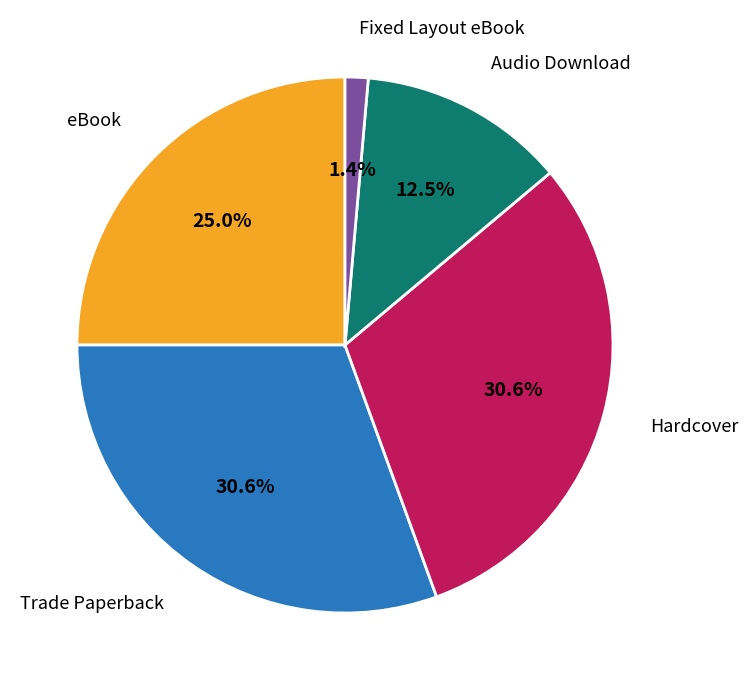

Is there a majority slice in this chart?

No